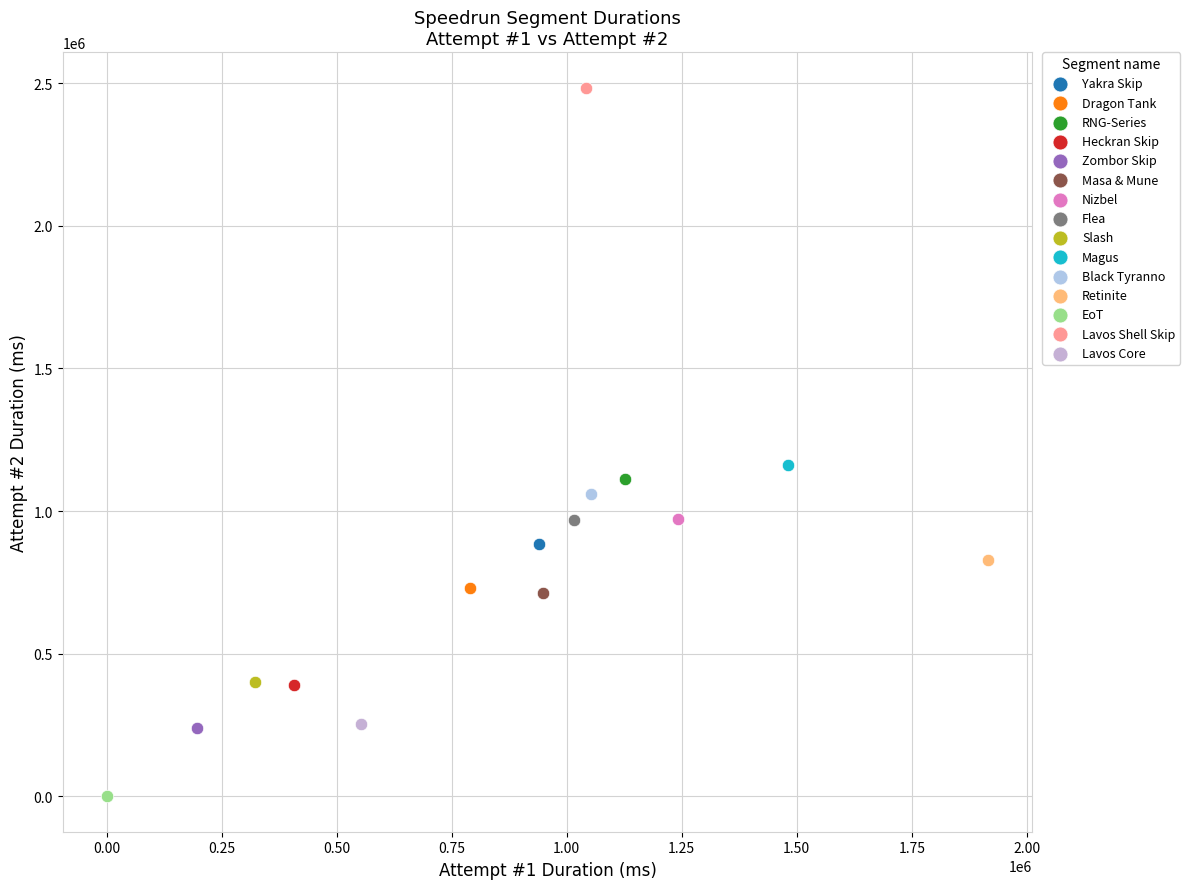

What are all the series names shown in the legend?

Yakra Skip, Dragon Tank, RNG-Series, Heckran Skip, Zombor Skip, Masa & Mune, Nizbel, Flea, Slash, Magus, Black Tyranno, Retinite, EoT, Lavos Shell Skip, Lavos Core